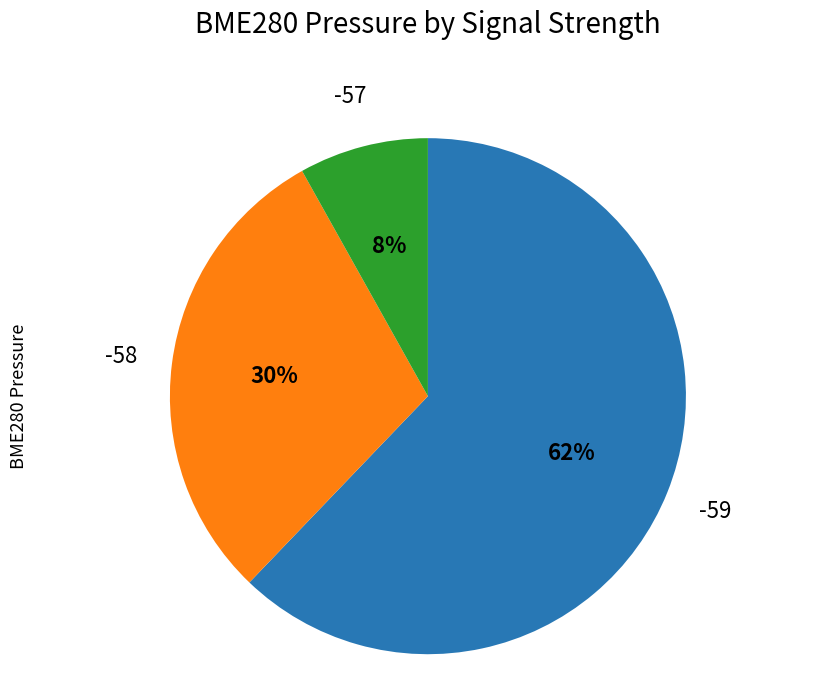

Does any single category account for the majority?

Yes